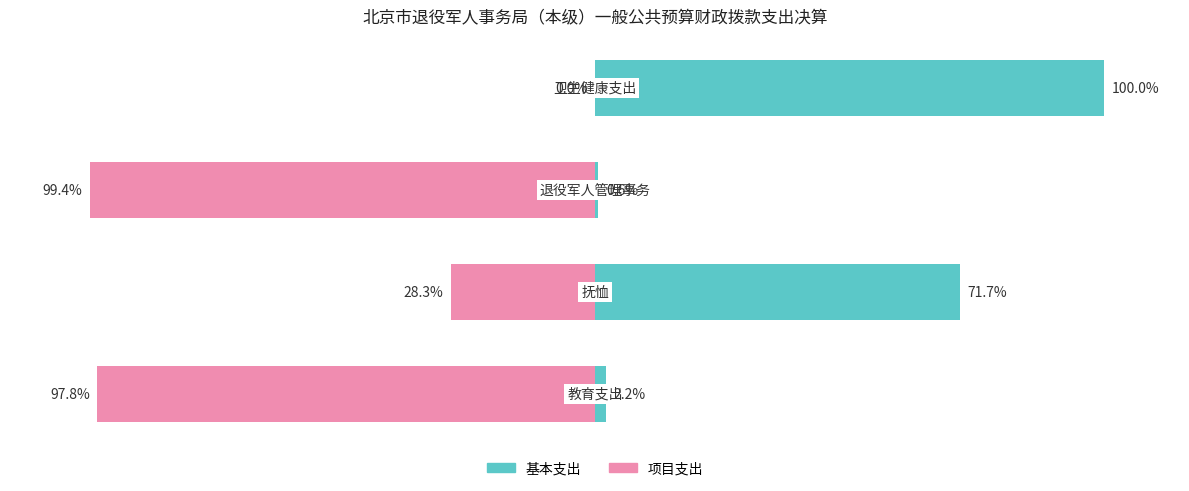

What is the maximum value shown in the chart?

100.0